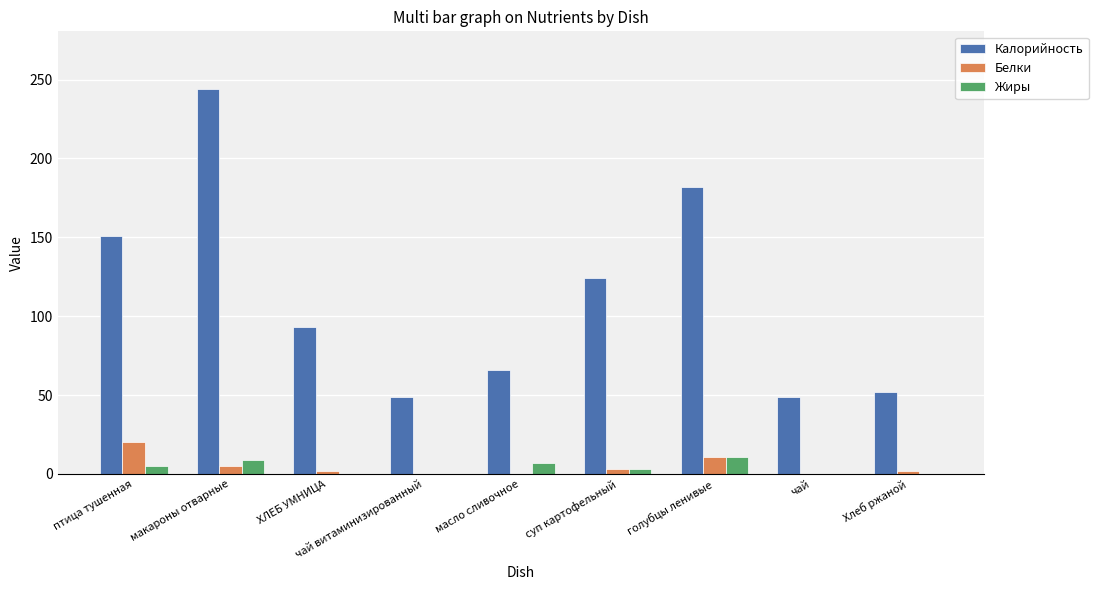

Read the Белки value at голубцы ленивые, to the nearest 5.

10